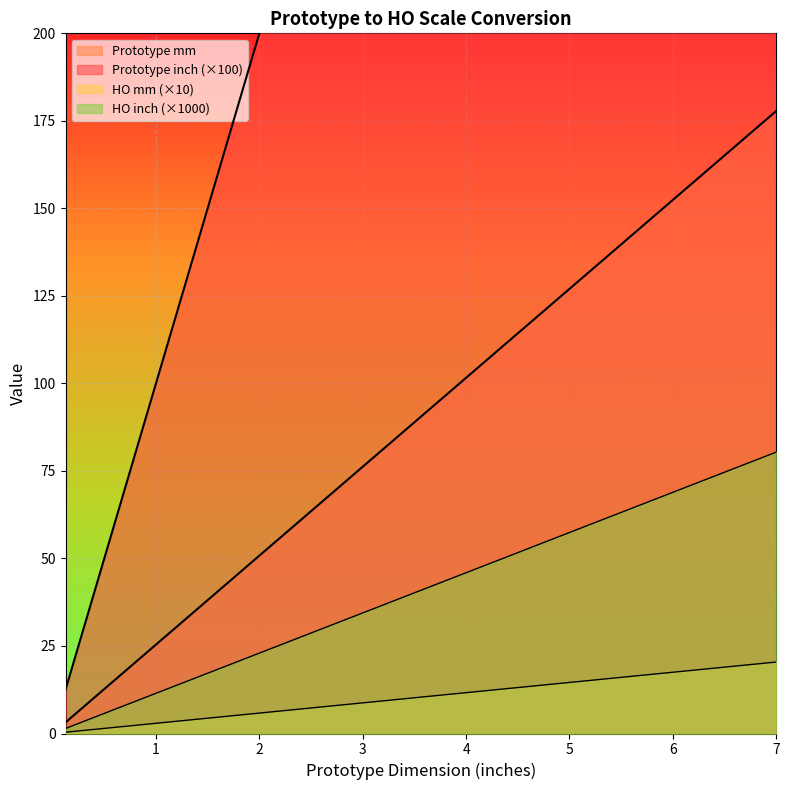

Which series has the largest total across all categories?

Prototype mm